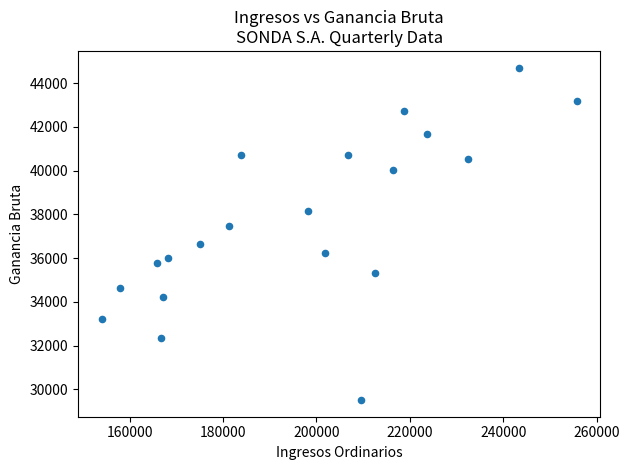

What is the range of X values (max minus min)?

101743.9